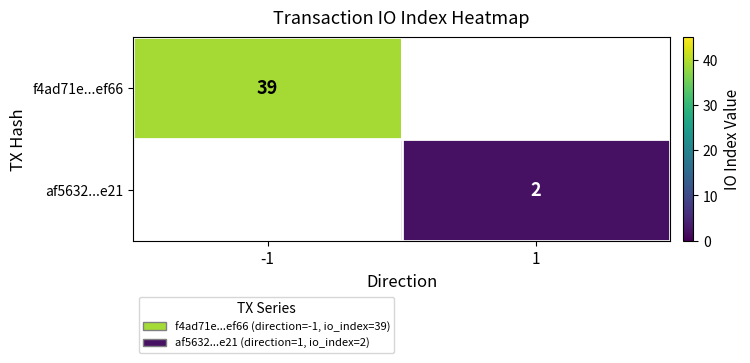

How many series are shown in this chart?

2